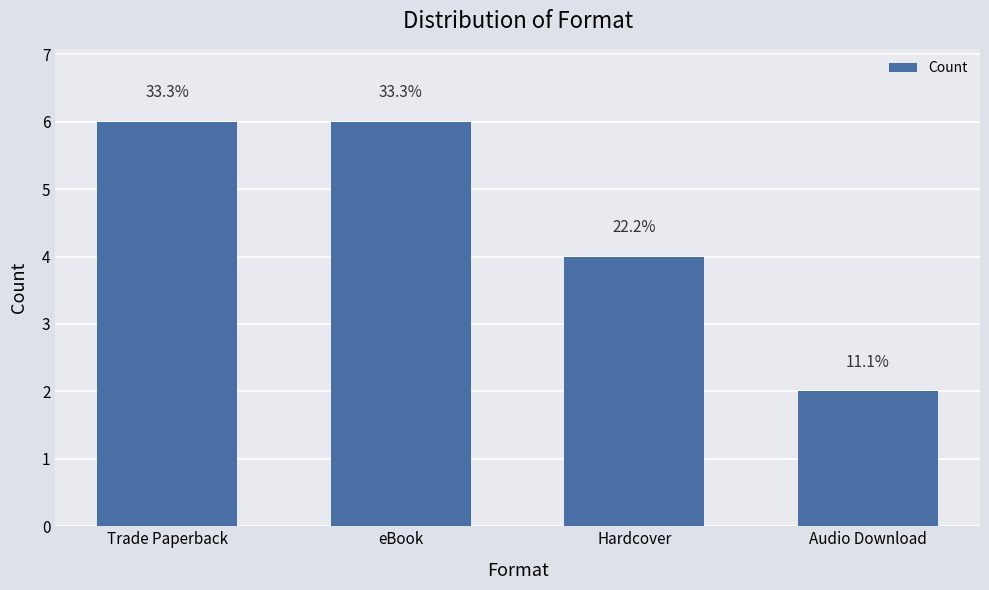

Are the bars horizontal?

No